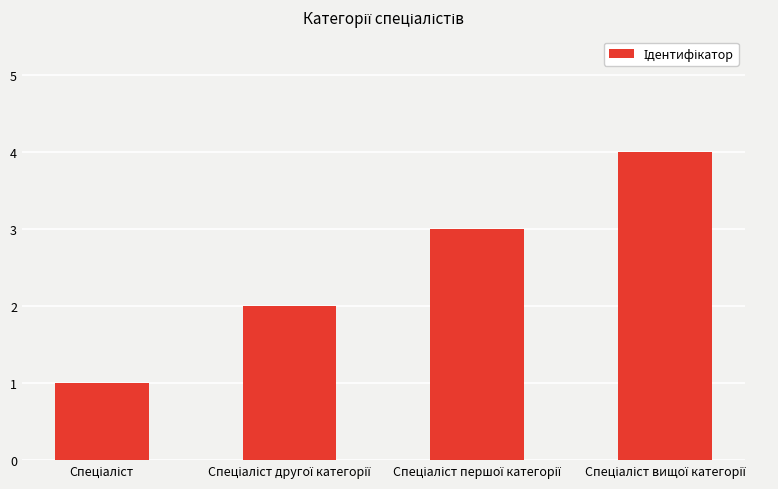

What is the greatest value displayed?

4